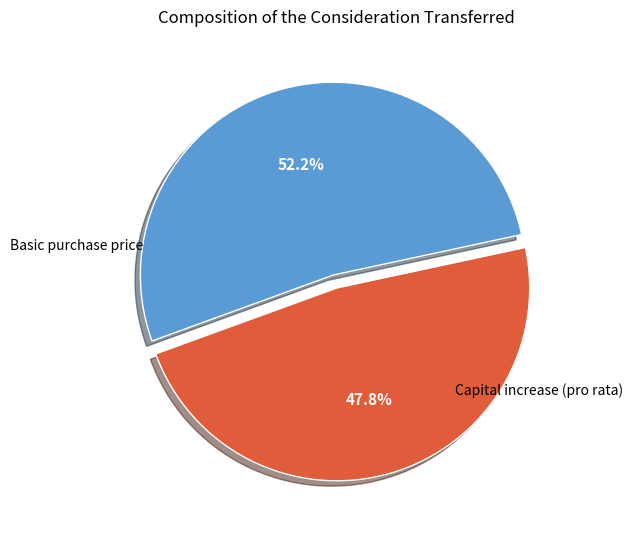

Is there any slice that represents more than half of the pie?

Yes